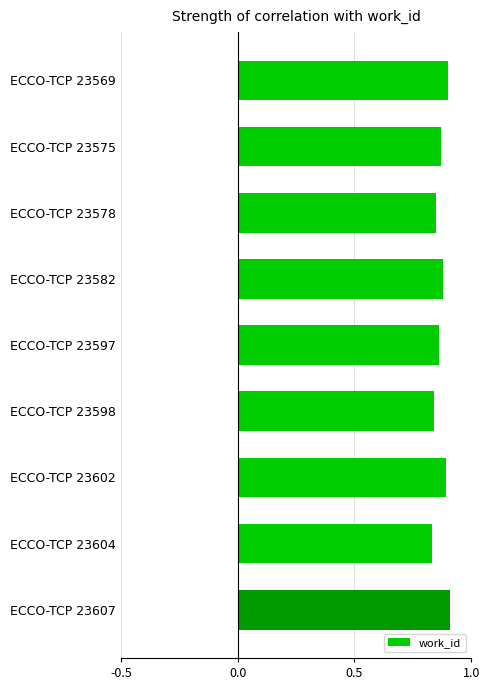

True or false: the data shows 1.3 at ECCO-TCP 23598.

False